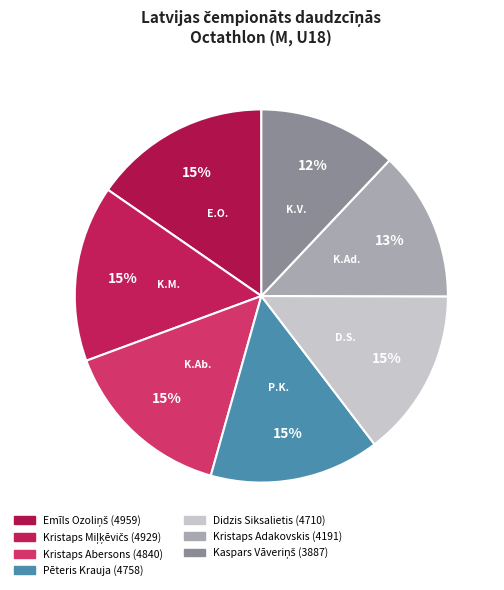

Which category has the smallest portion of the pie?

Kaspars Vāveriņš